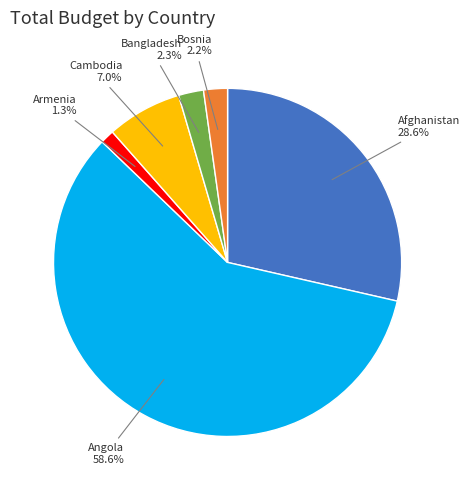

Is there a majority slice in this chart?

Yes